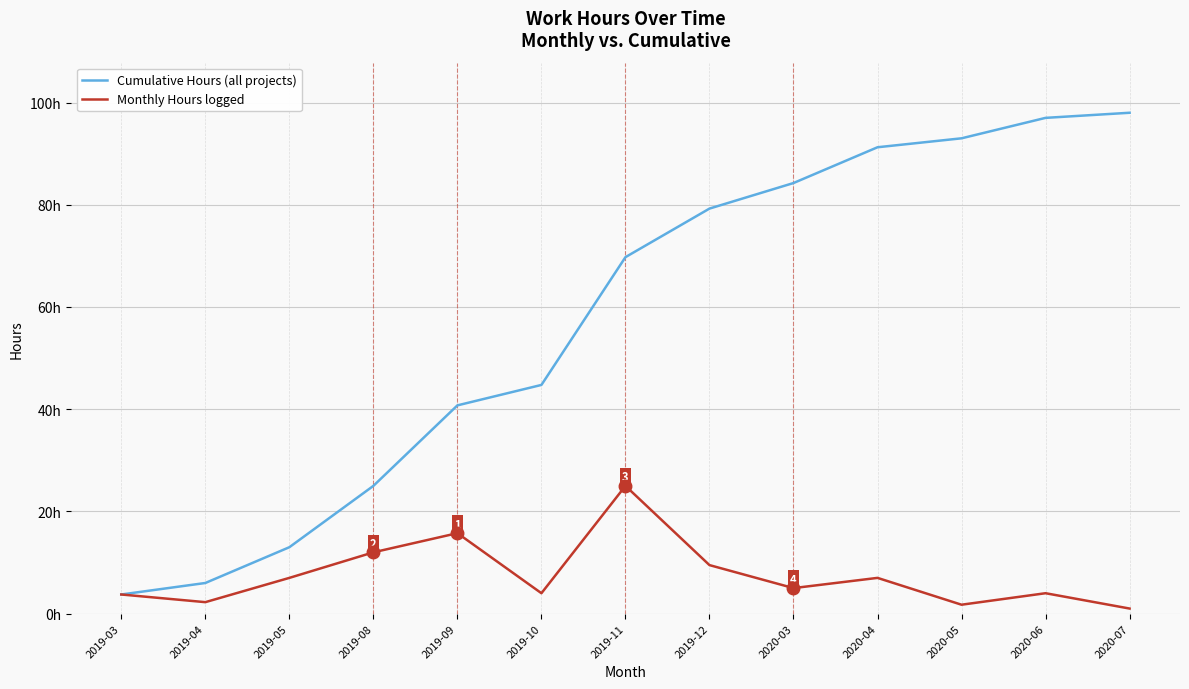

What is the label of the 3rd point from the left?

2019-05